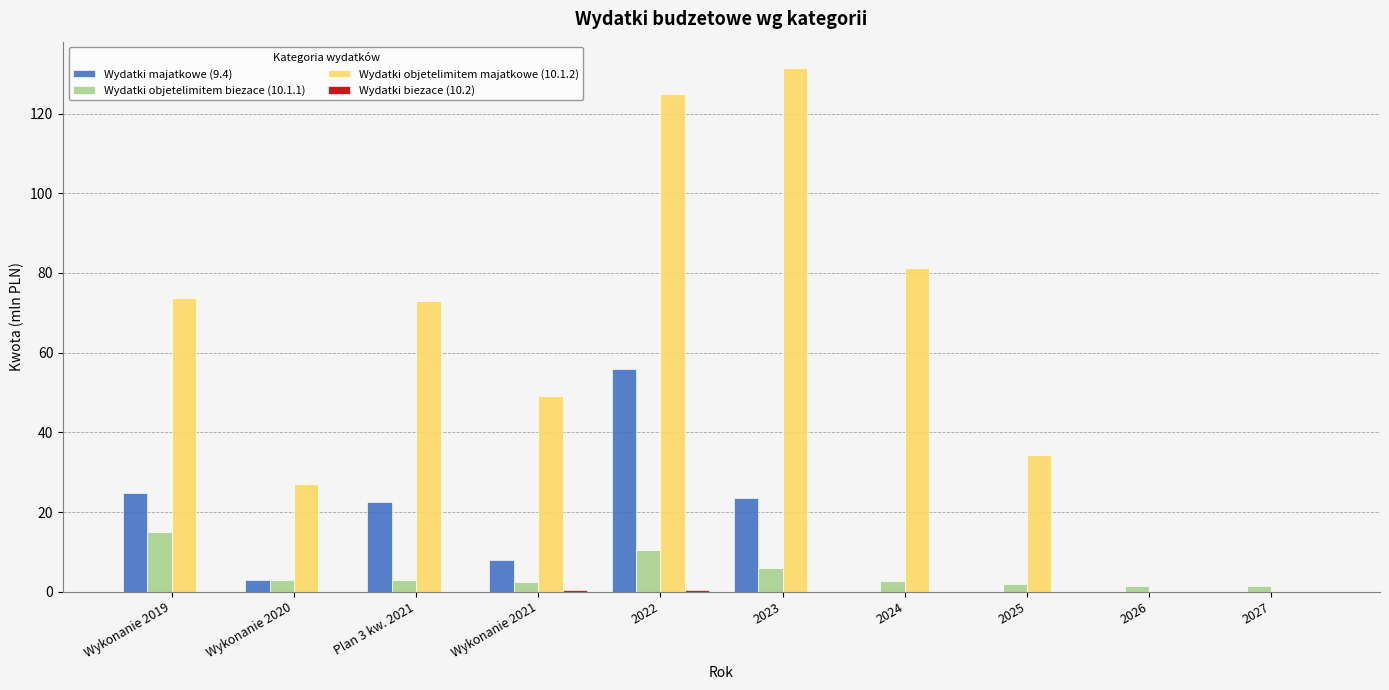

Is it true that Wydatki objetelimitem majatkowe (10.1.2) equals 17.2 at Plan 3 kw. 2021?

False